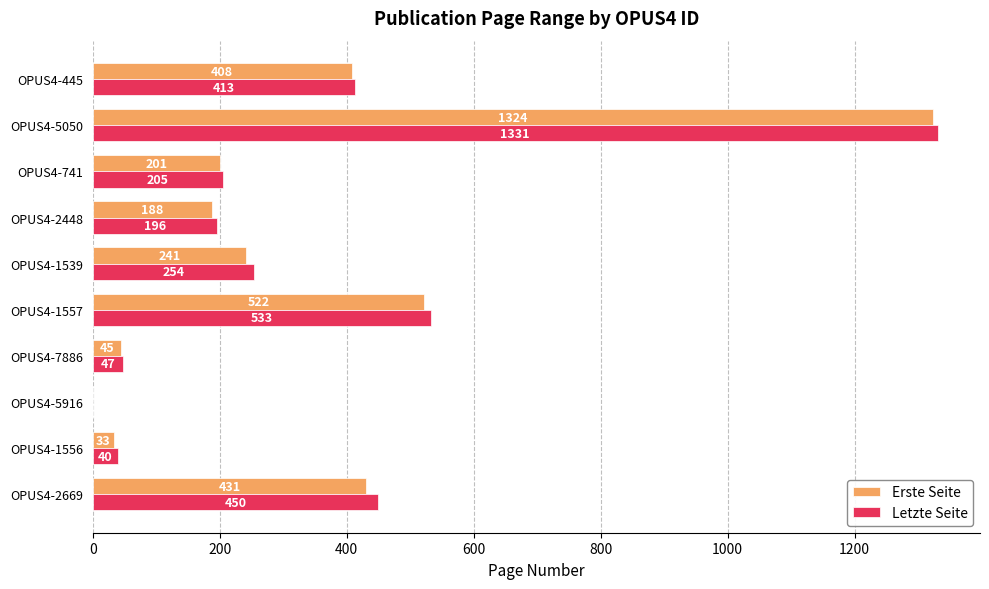

What is the sum of all Letzte Seite values?

3469